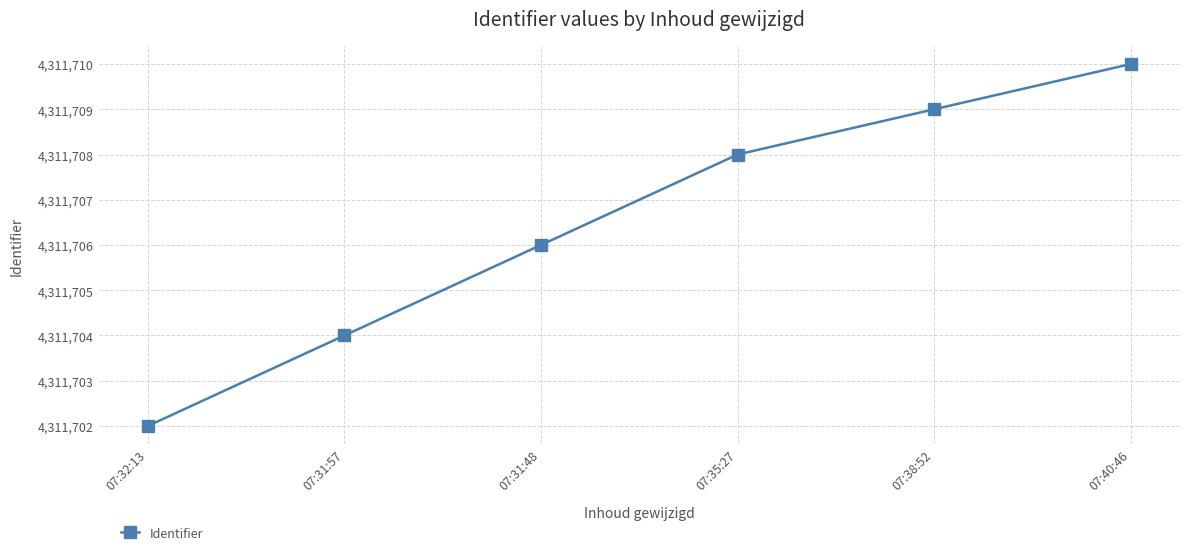

What is the label of the 5th point from the right?

07:31:57